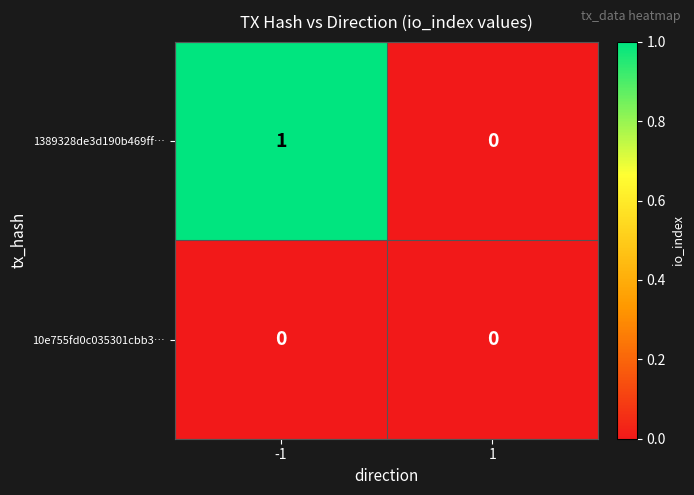

Reading left to right, what are all the values shown in this chart?

1389328de3d190b469ff…: -1=1	1=0
10e755fd0c035301cbb3…: -1=0	1=0